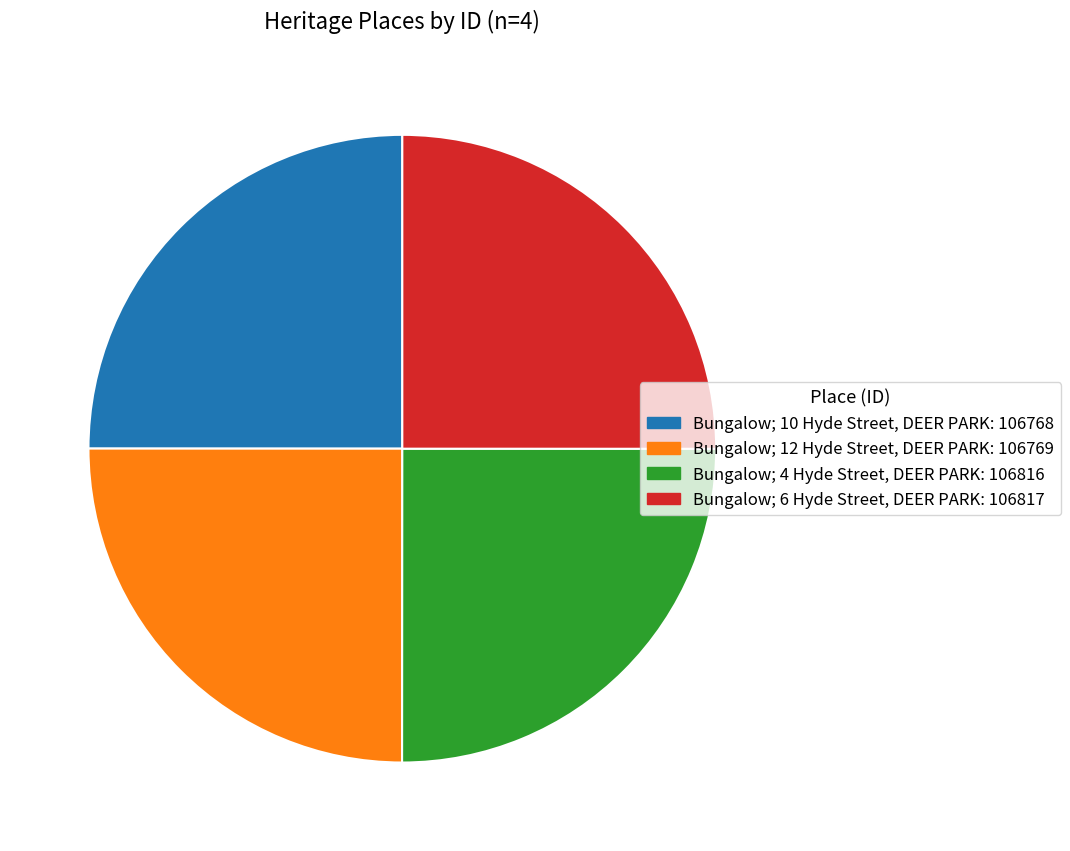

What is the ratio of the value at Bungalow; 6 Hyde Street, DEER PARK: 106817 to the value at Bungalow; 12 Hyde Street, DEER PARK: 106769?

1.0